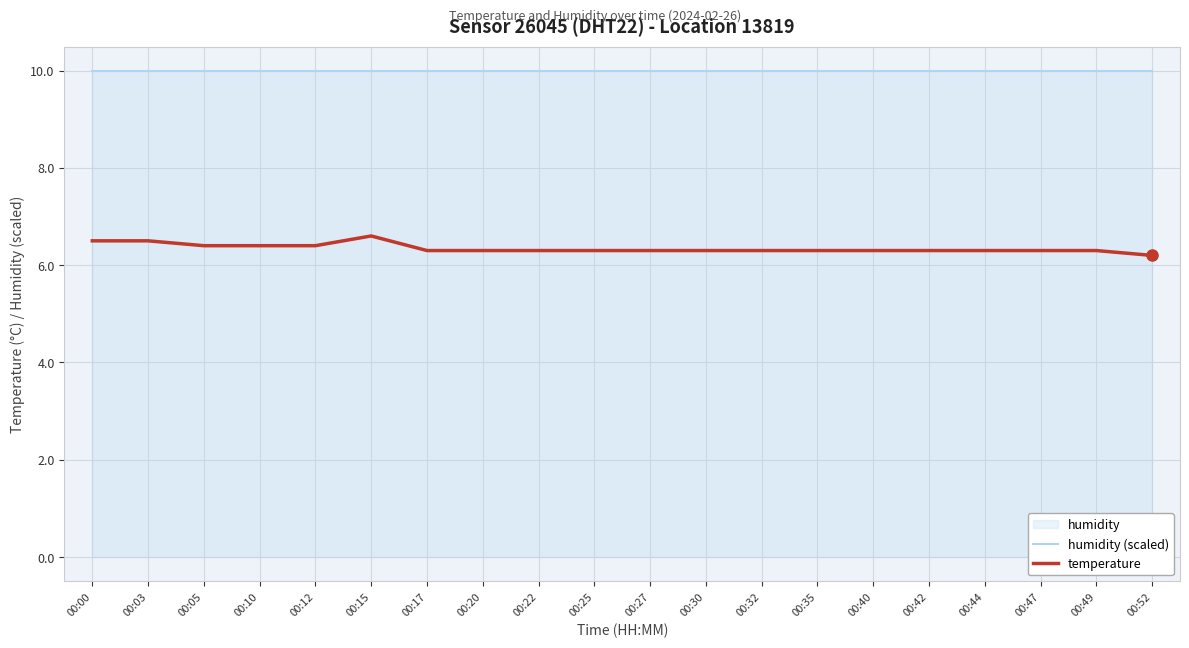

Where is humidity (scaled) nearest to the value 9?

00:00